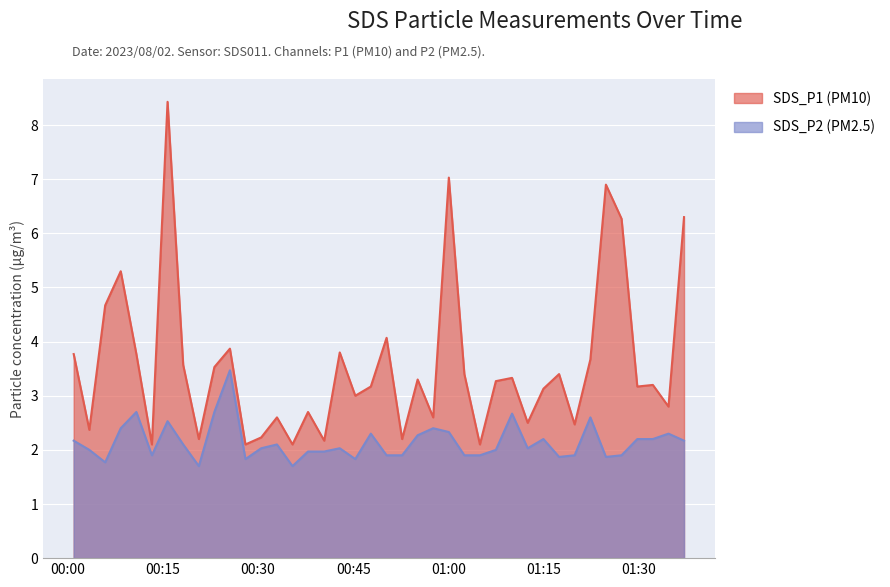

The value of SDS_P1 at 2023/08/02 01:07:30 is 2.1. True or false?

False